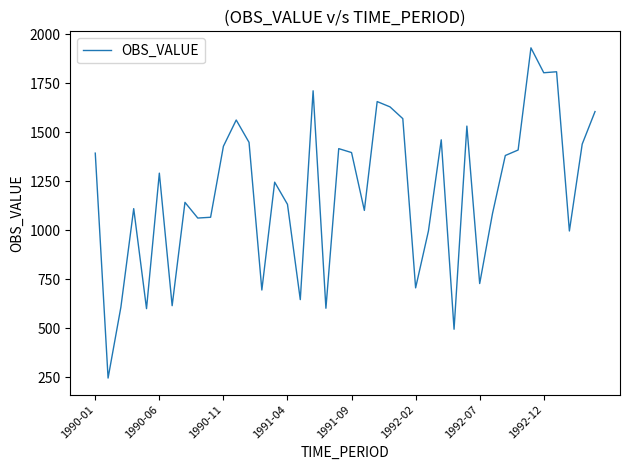

Does the chart display data point markers on the line(s)?

No